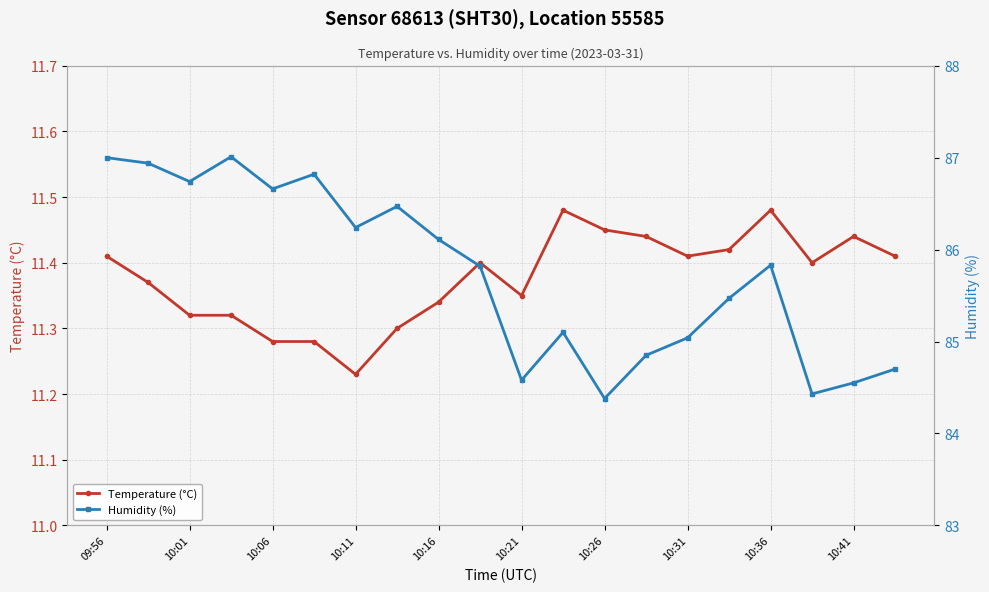

Where is Temperature (°C) nearest to the value 11?

10:11